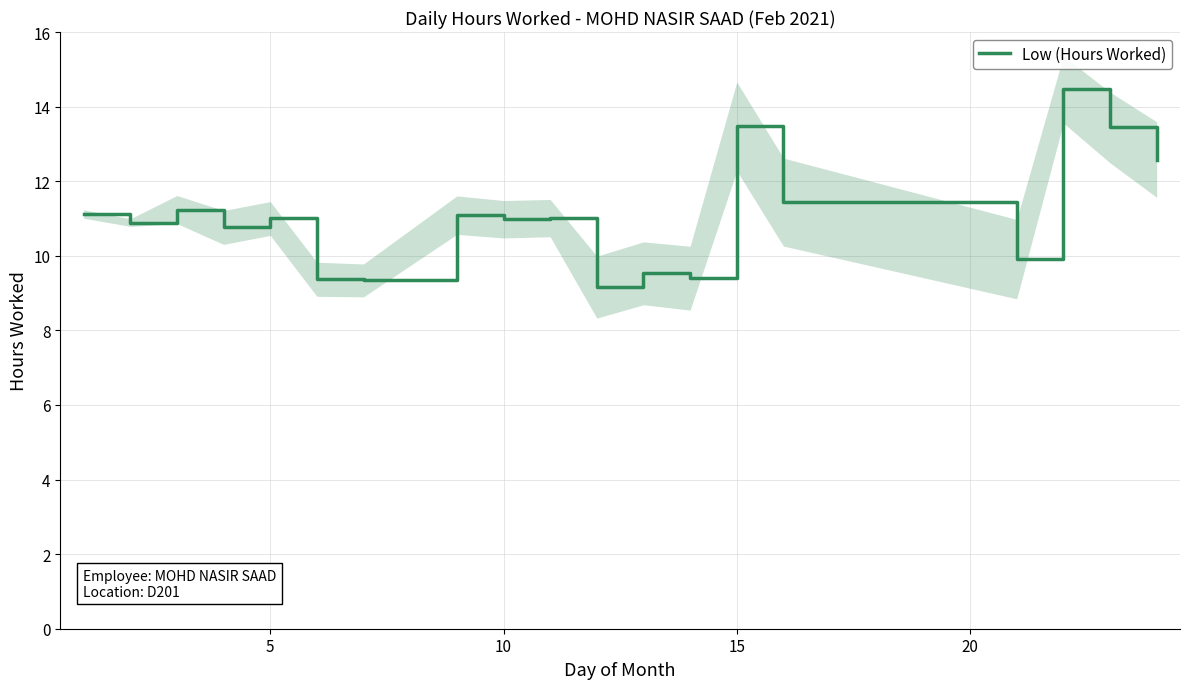

What is the average value?

11.1